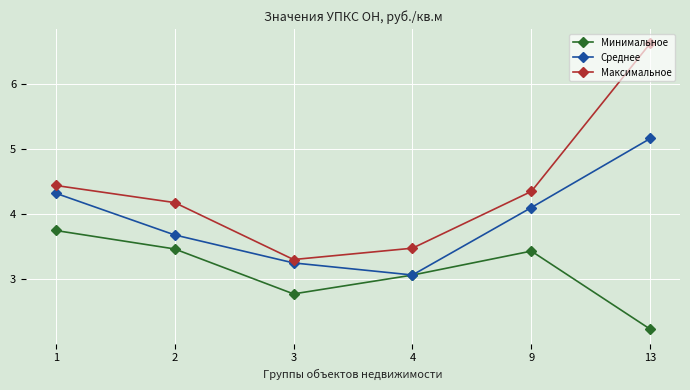

The value of Максимальное at 4 is 3.5. True or false?

True